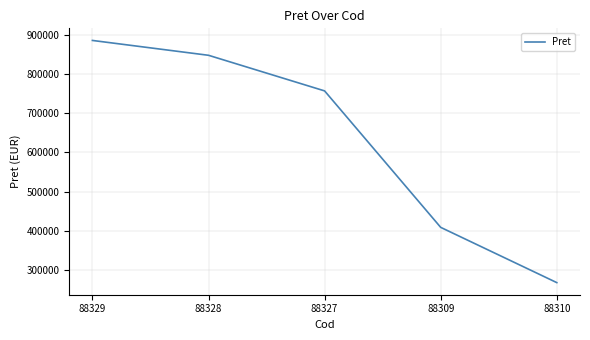

Rank the categories by value from lowest to highest.

88310, 88309, 88327, 88328, 88329